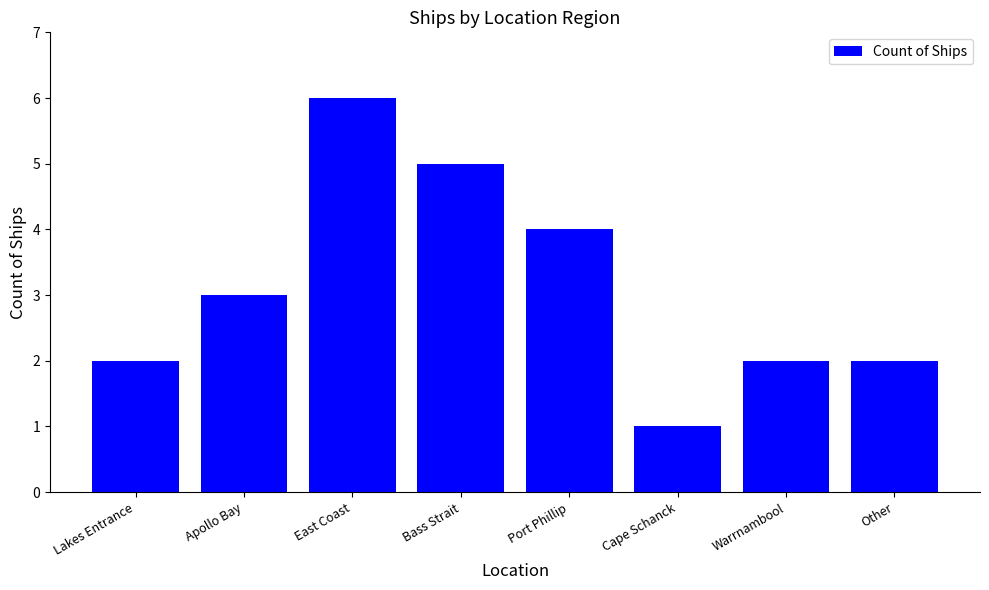

What is the ratio of the value at Port Phillip to the value at Warrnambool?

2.0